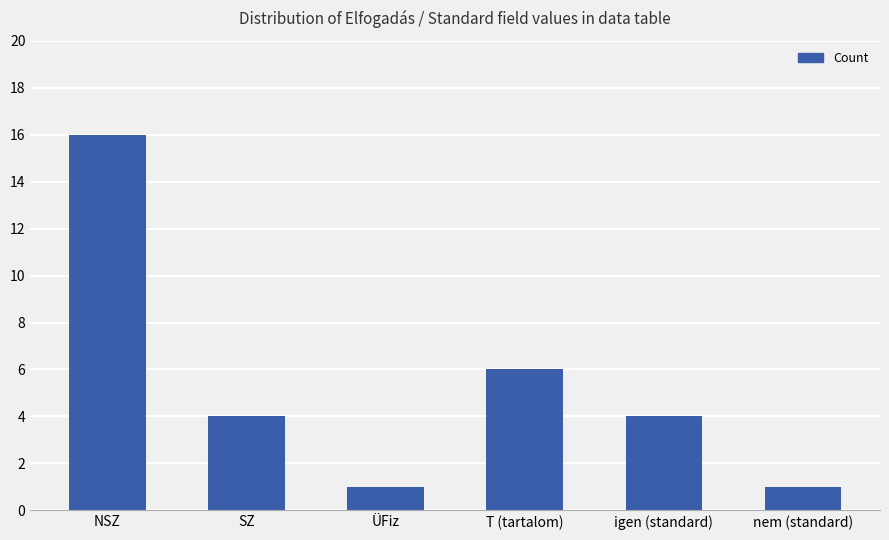

What is the difference between the second highest and second lowest values?

5